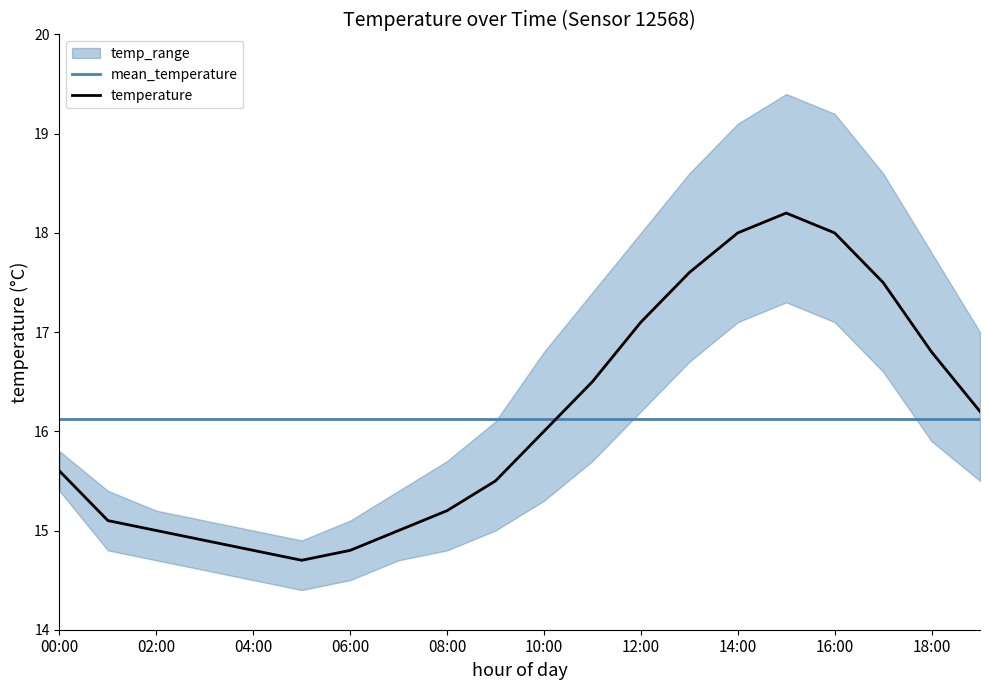

What is the label of the 10th point from the left?

09:00